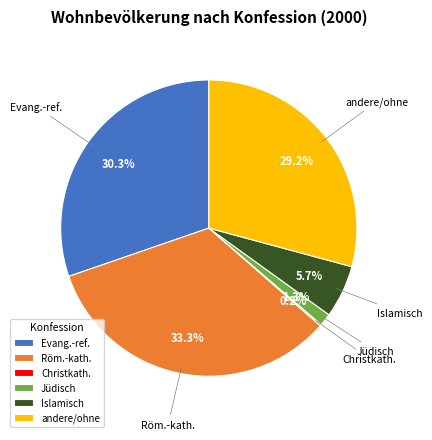

Combined, what portion of the pie is Röm.-kath. and Evang.-ref.?

63.6%